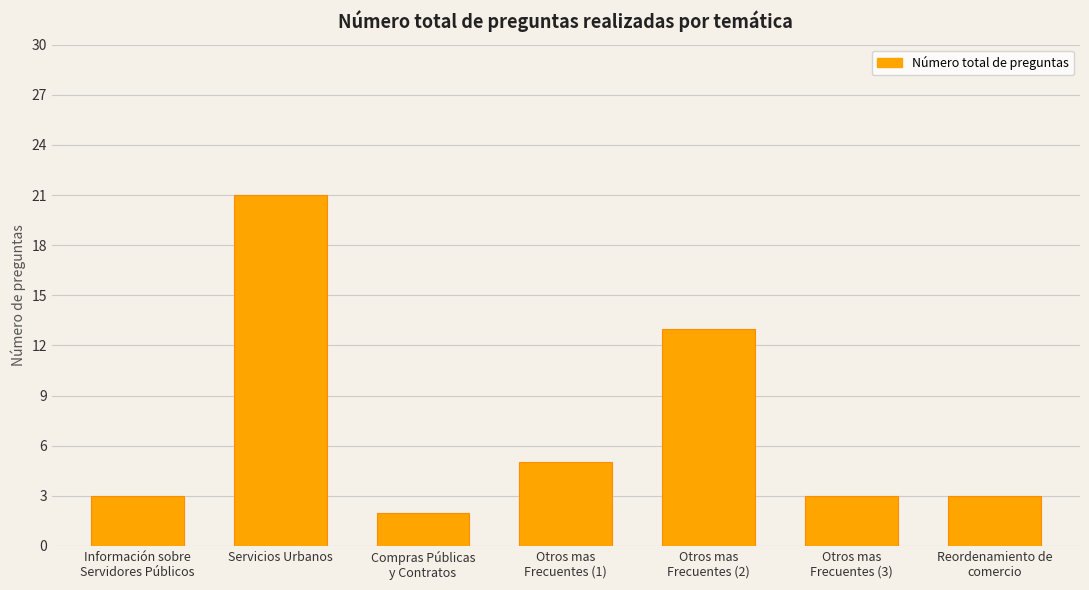

At which category does the chart reach its minimum across all series?

Compras Públicas
y Contratos